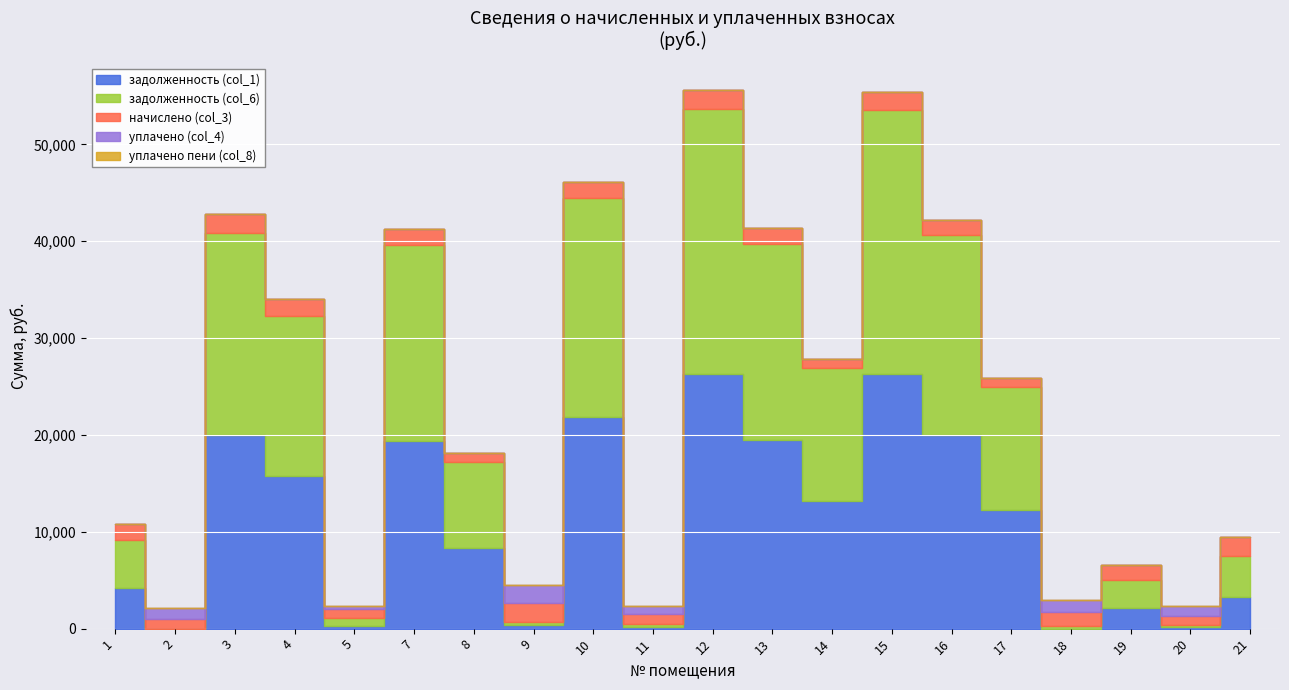

In начислено (col_3), how many points are lower than both neighbors (excluding endpoints)?

7